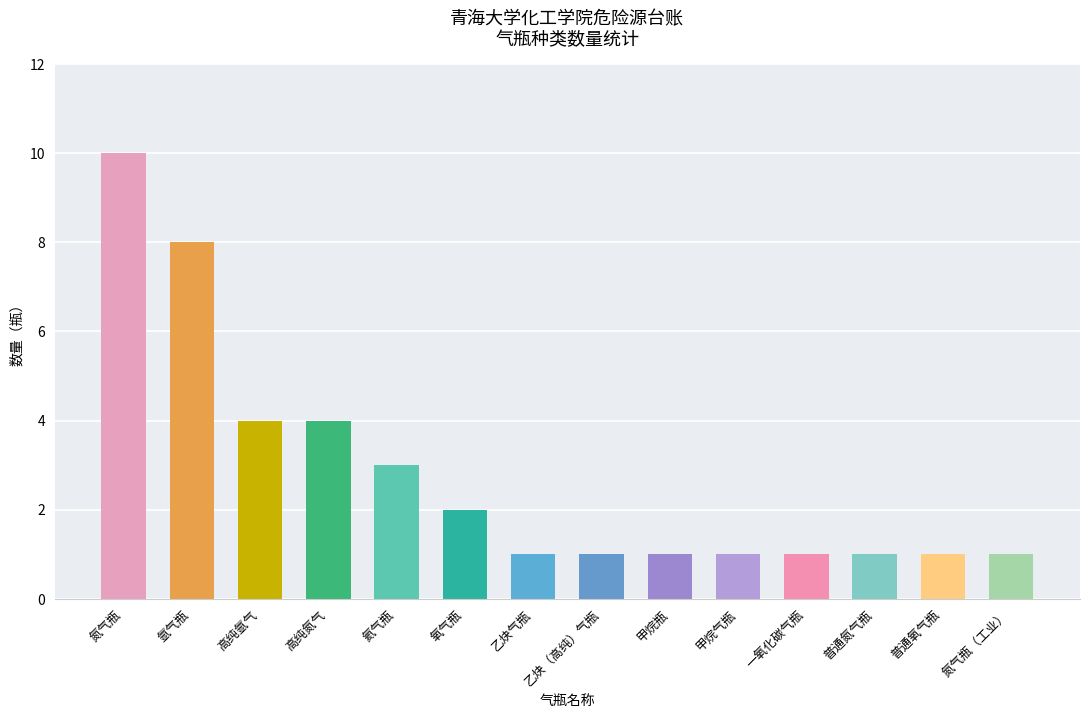

Reading left to right, what are all the values shown in this chart?

10	8	4	4	3	2	1	1	1	1	1	1	1	1